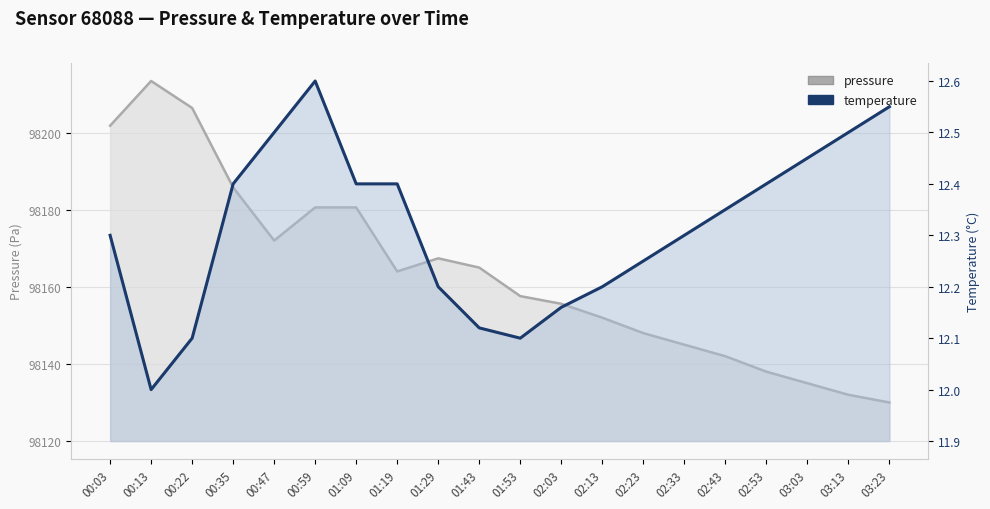

Does the chart have visible grid lines?

Yes